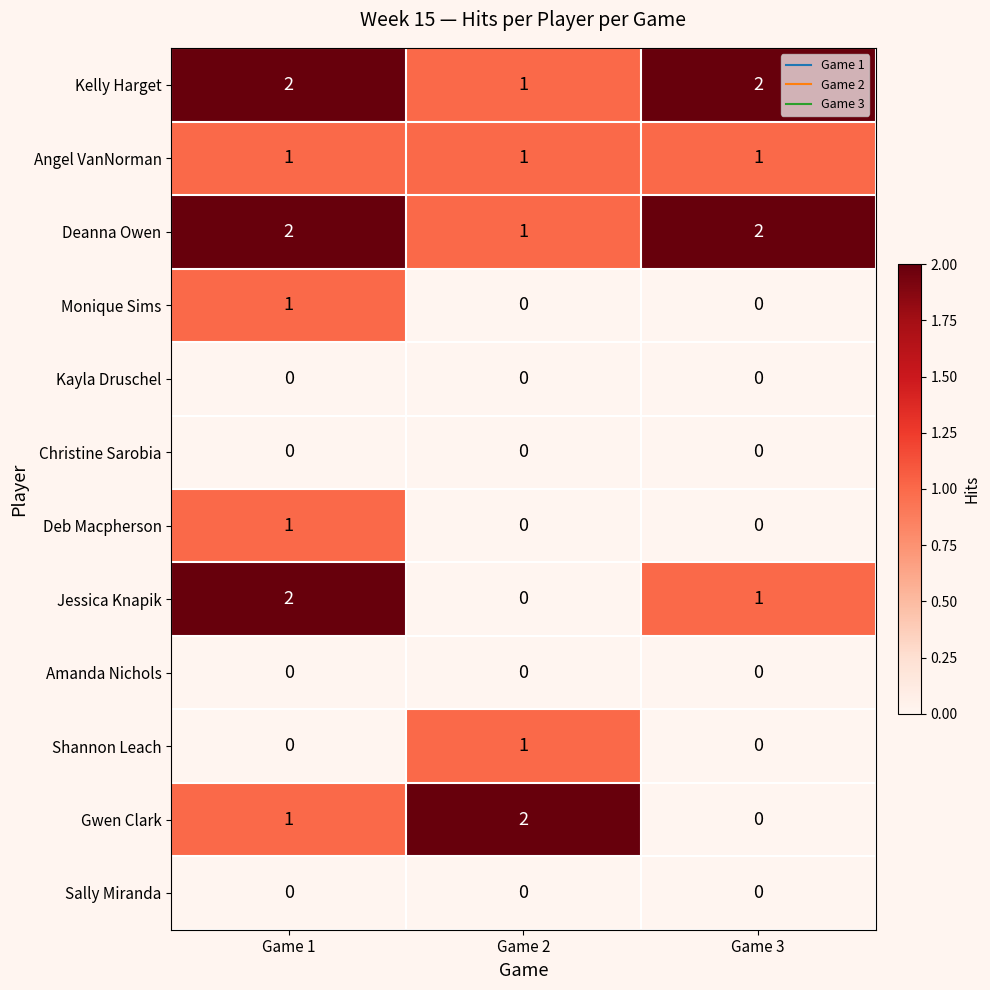

Where is Deanna Owen nearest to the value 1?

Game 2